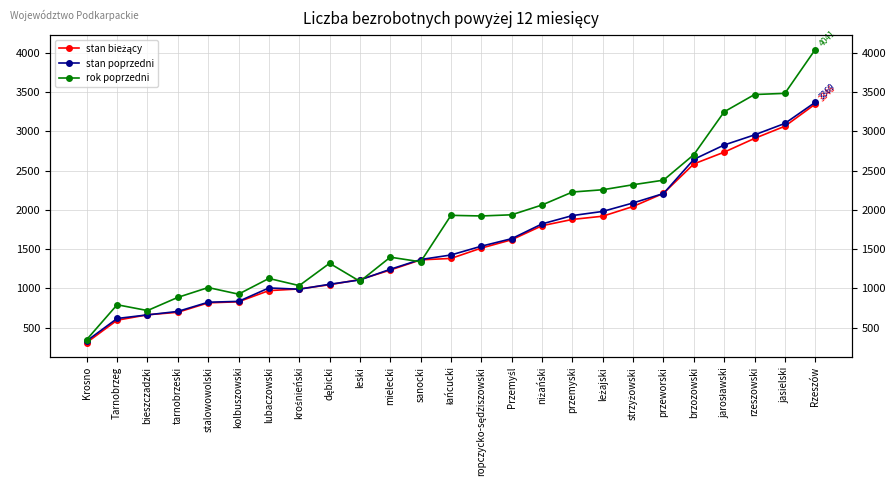

True or false: stan bieżący and stan poprzedni cross at least once.

True